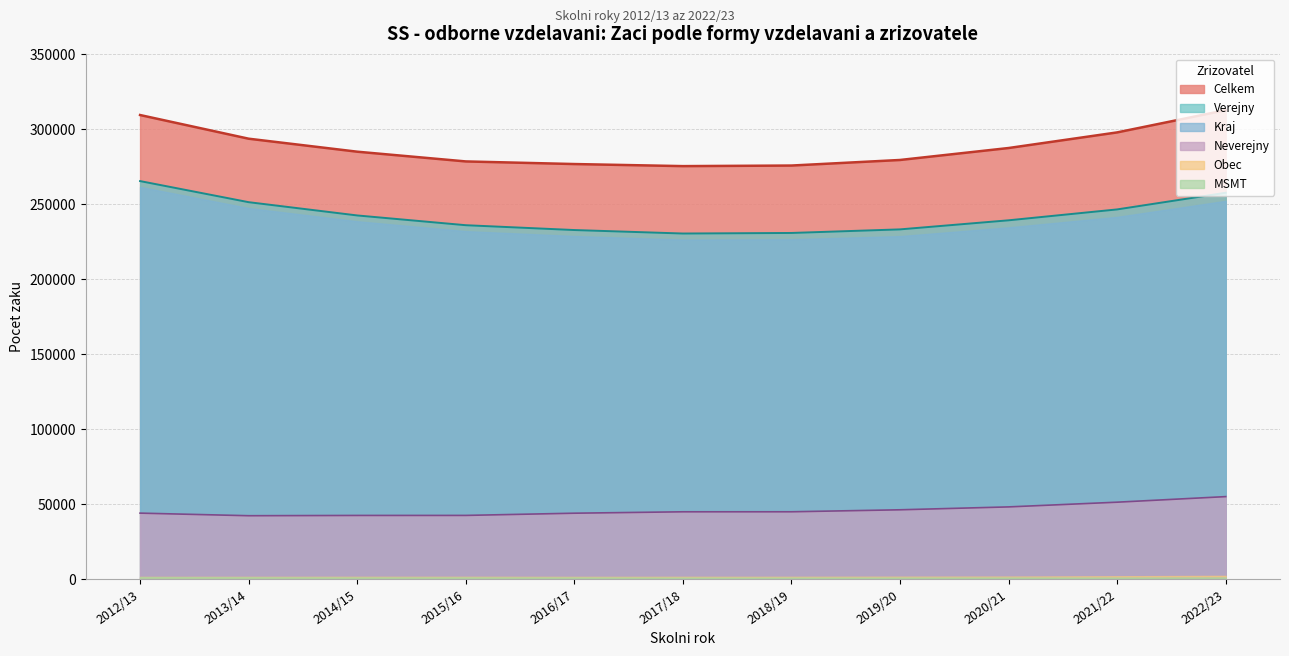

What is the difference between the maximum and minimum values in the Celkem series?

37315